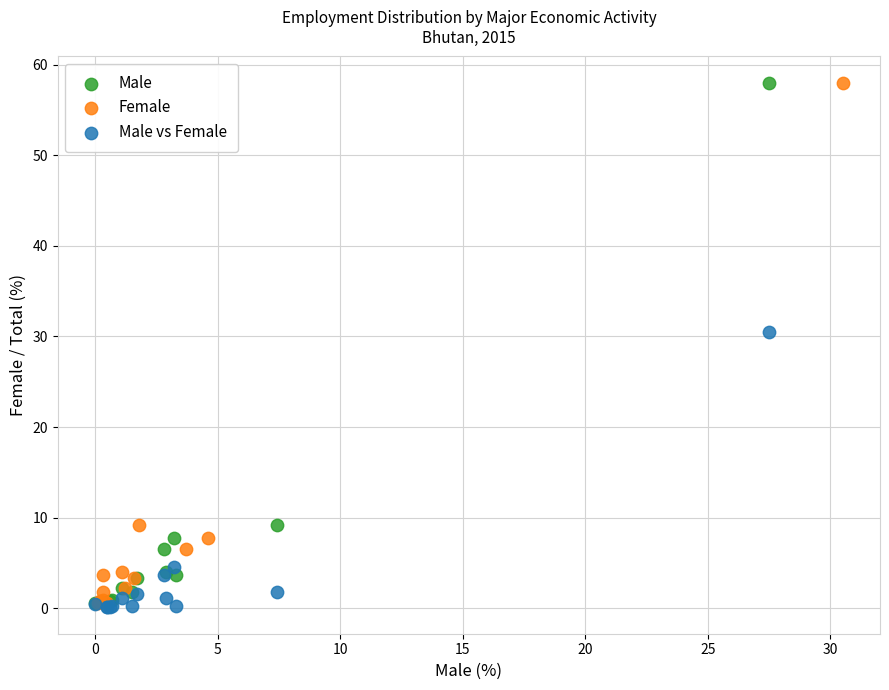

What are all the series names shown in the legend?

Male, Female, Male vs Female